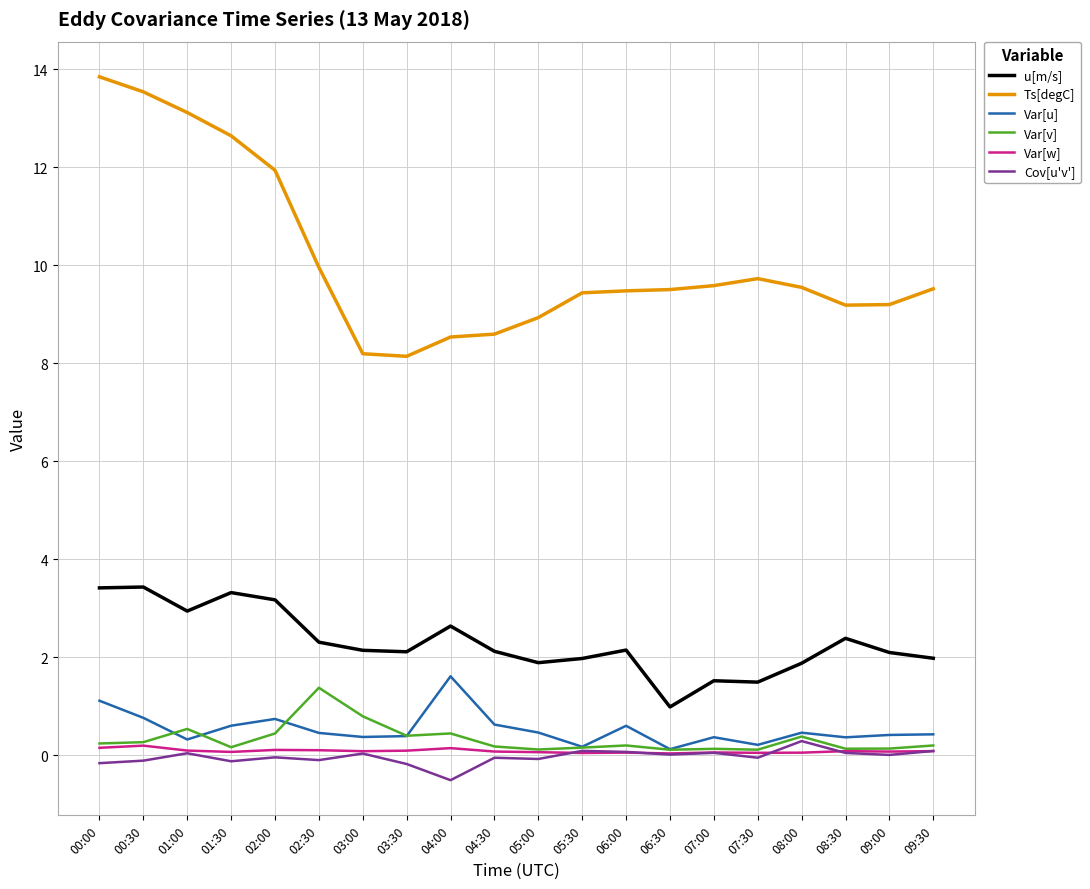

At how many categories does at least one series exceed 1?

20